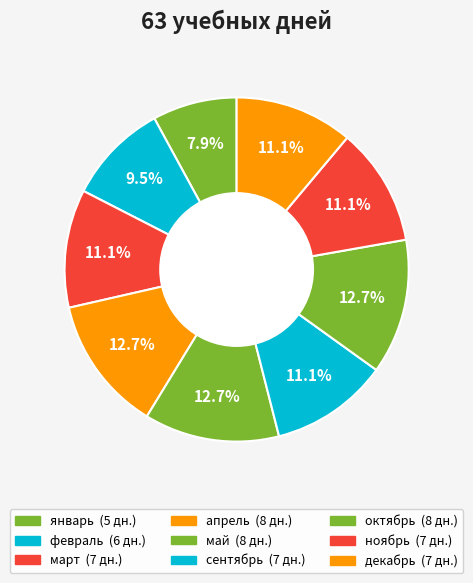

How many segments does this pie chart have?

9